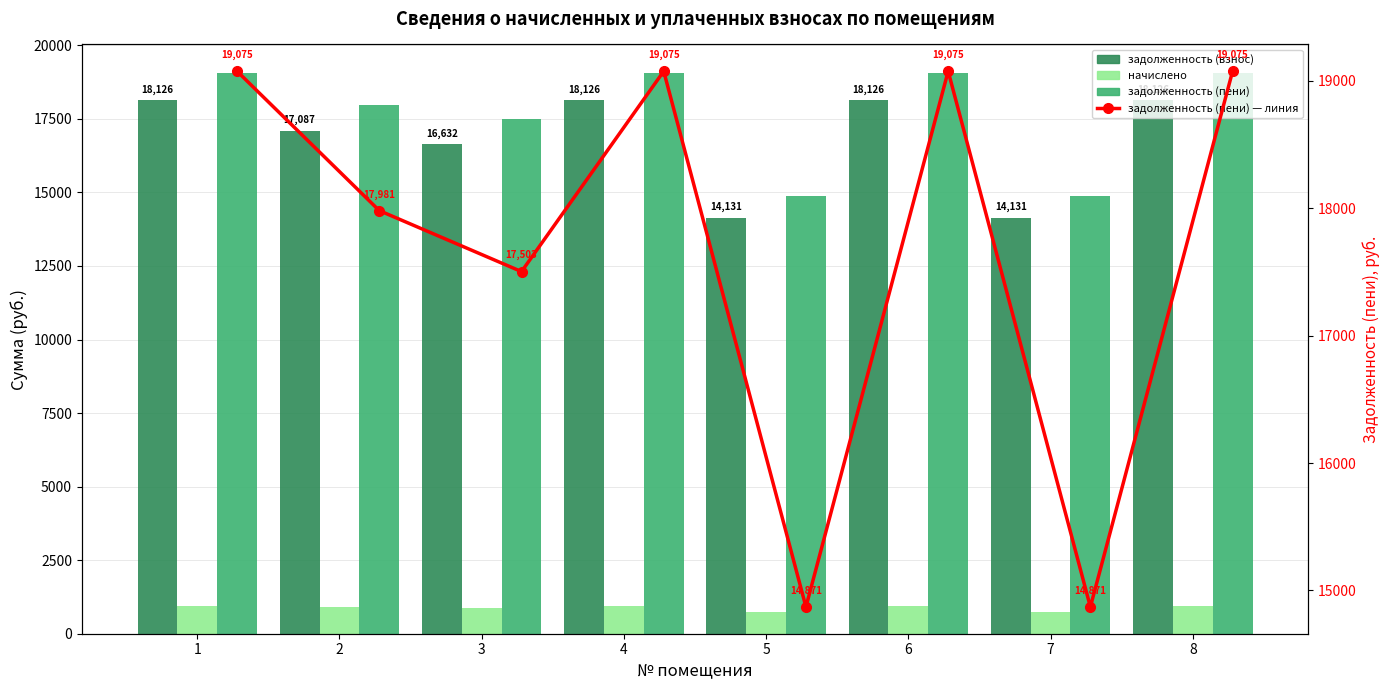

Is the value of задолженность (пени) линия at 1 greater than the value of начислено at 7?

Yes